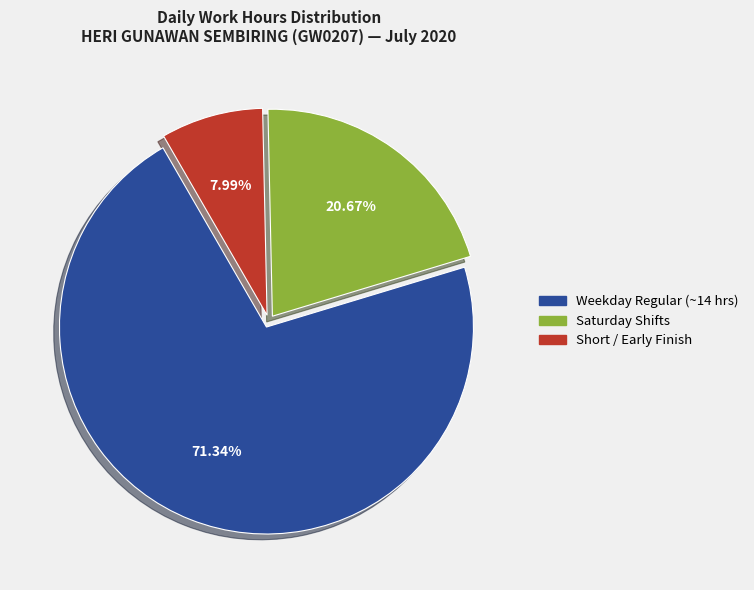

Is there a majority slice in this chart?

Yes